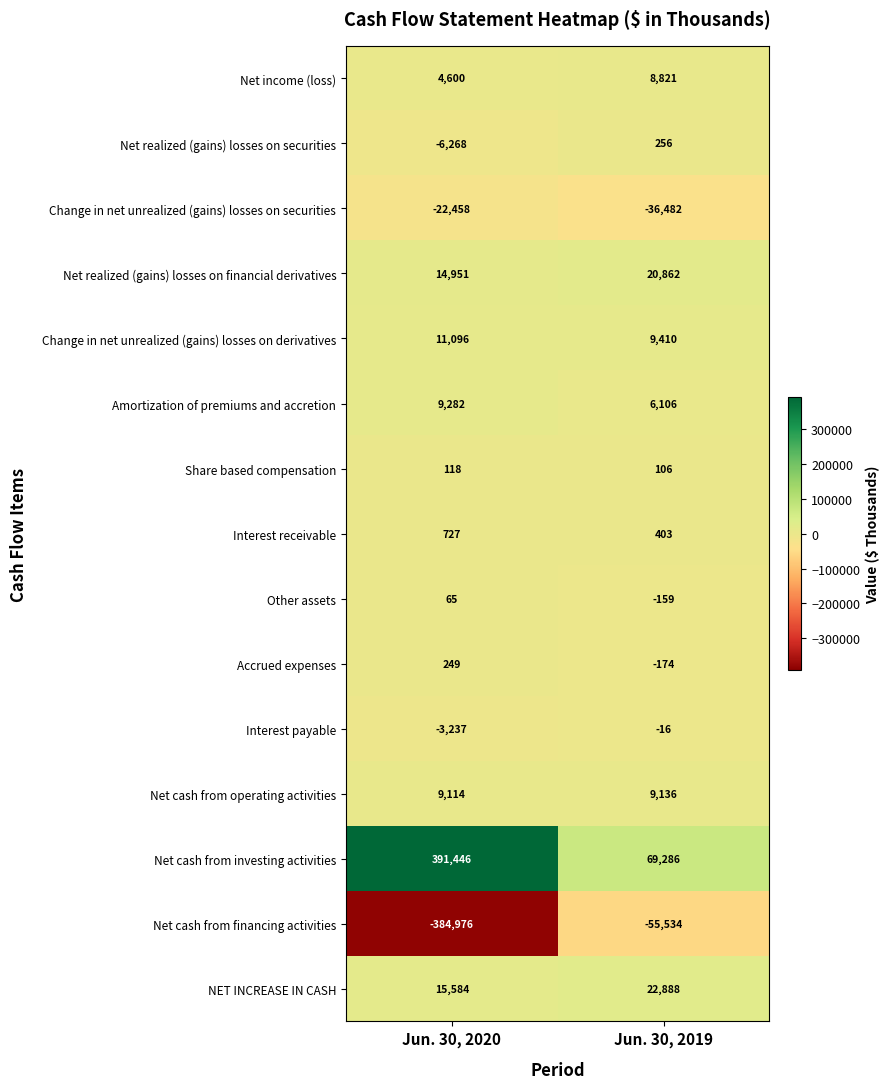

Is it true that Amortization of premiums and accretion equals 4030 at Jun. 30, 2019?

False